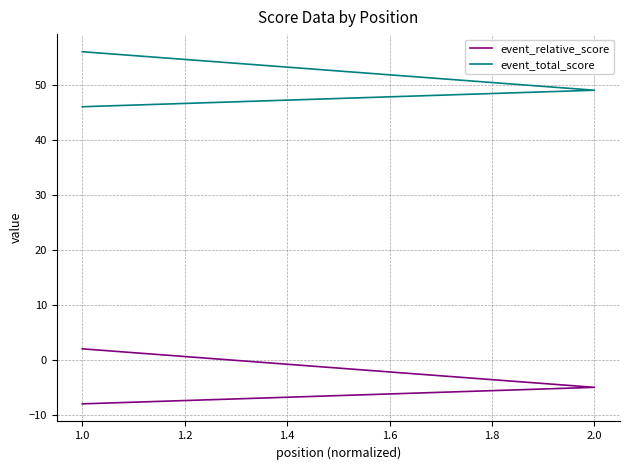

How many lines are shown in the chart?

2